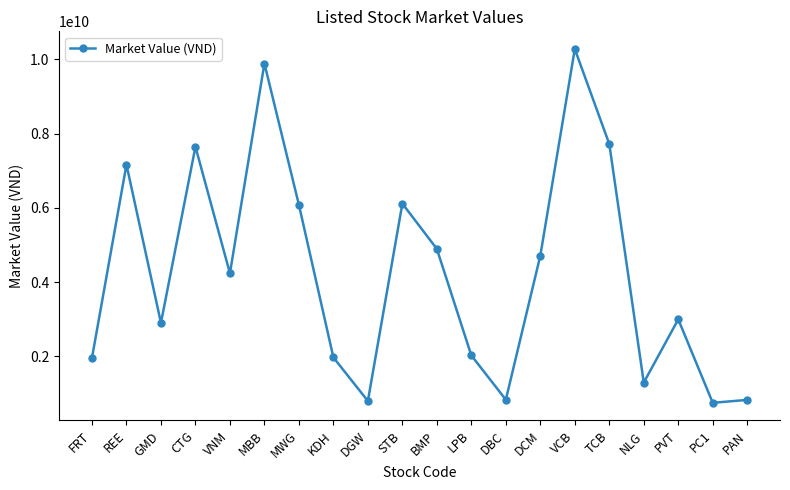

What is the label of the 1st point from the left?

FRT